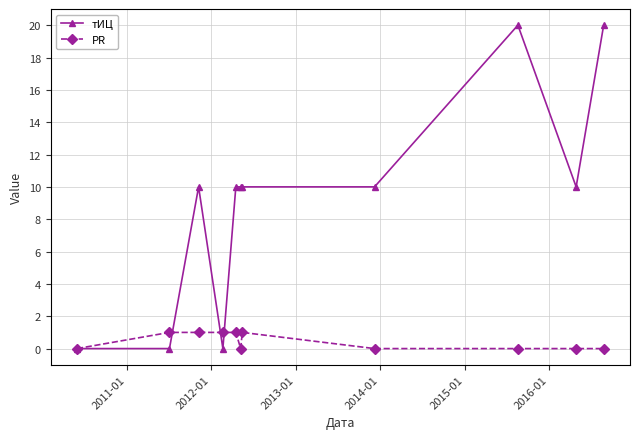

List the series in order of their overall mean, highest first.

тИЦ, PR